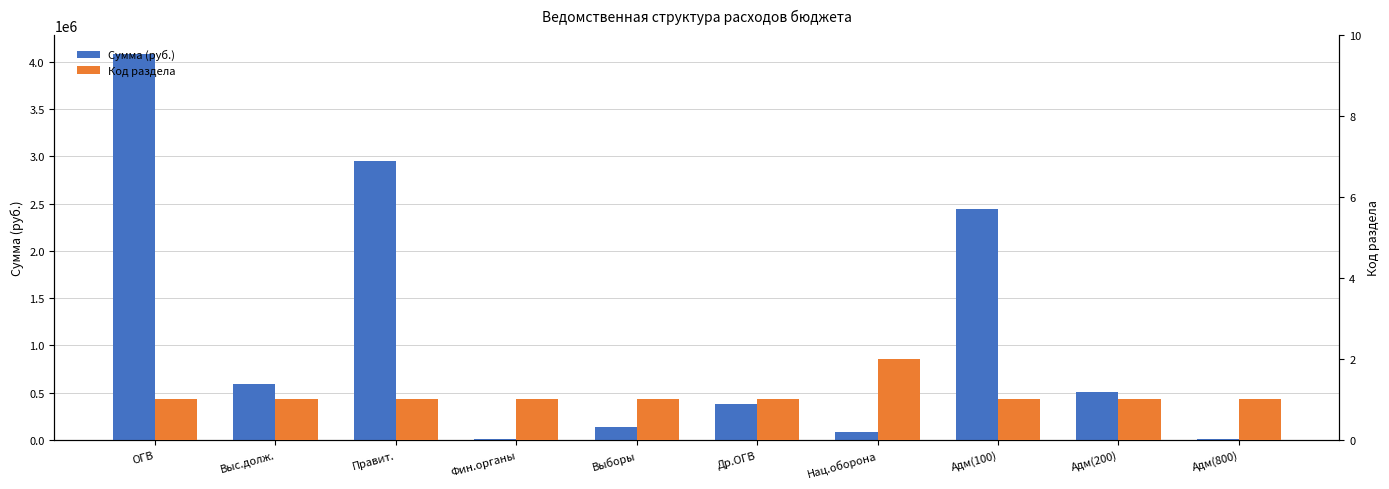

What is the spread (max minus min) of values at Адм(800)?

9099.0